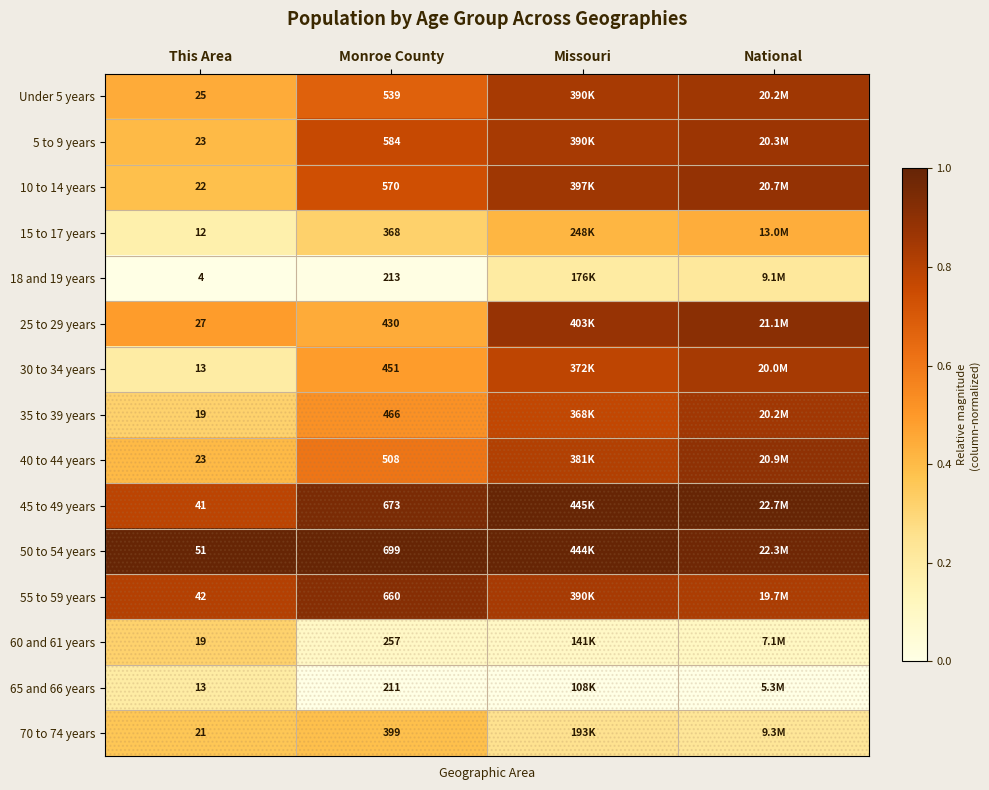

Is the value of Under 5 years at This Area greater than the value of 45 to 49 years at This Area?

No